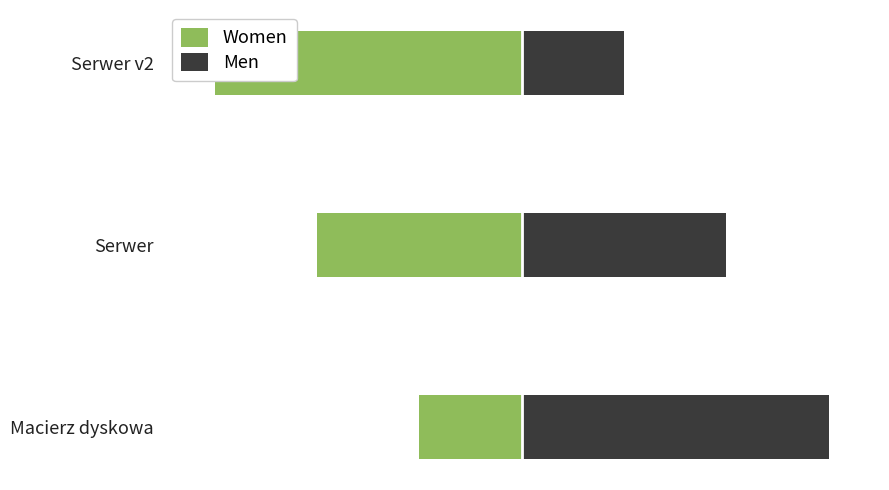

How many Women values are between -3 and -1?

3